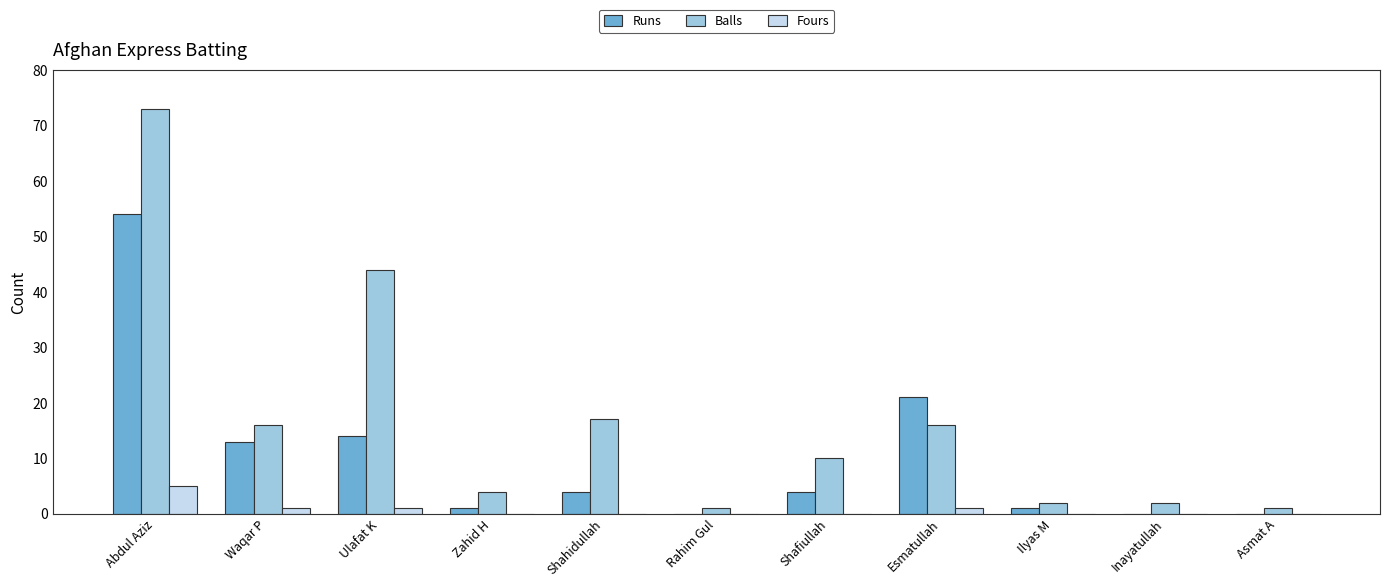

Between Waqar P and Shahidullah, which series saw the biggest shift?

Runs